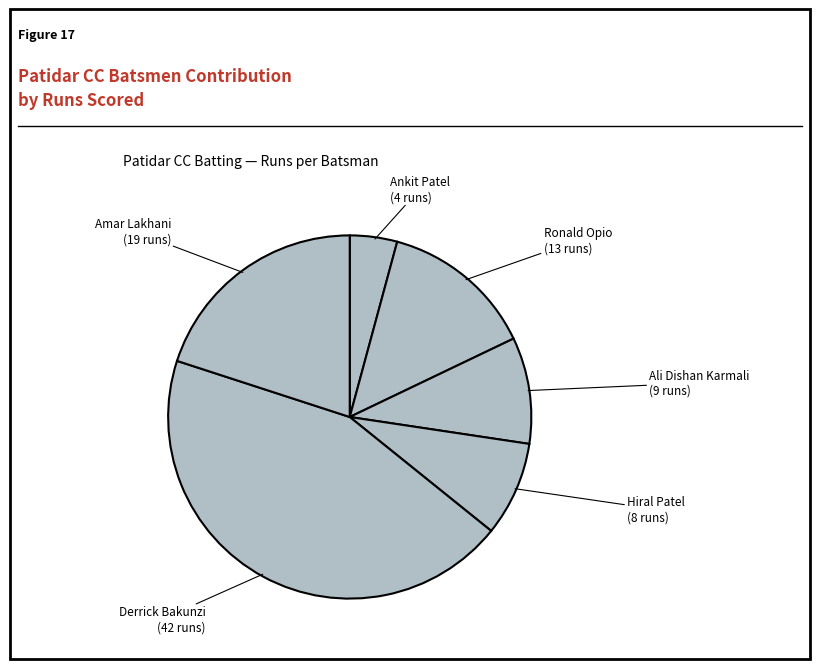

How many segments does this pie chart have?

6